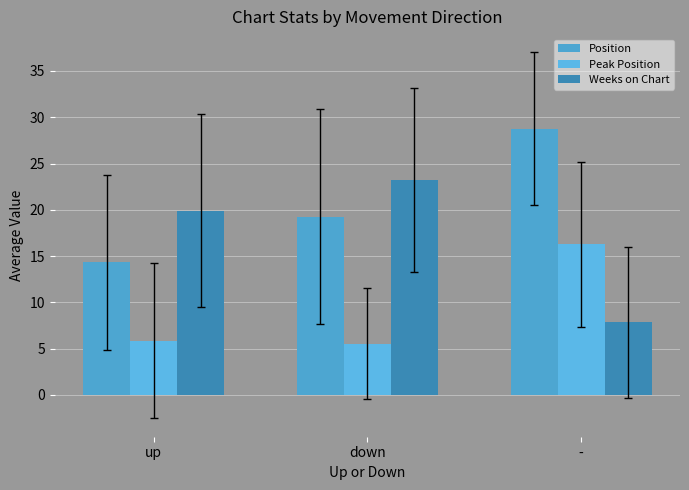

What is the difference between the second highest and minimum values in the Position series?

5.0